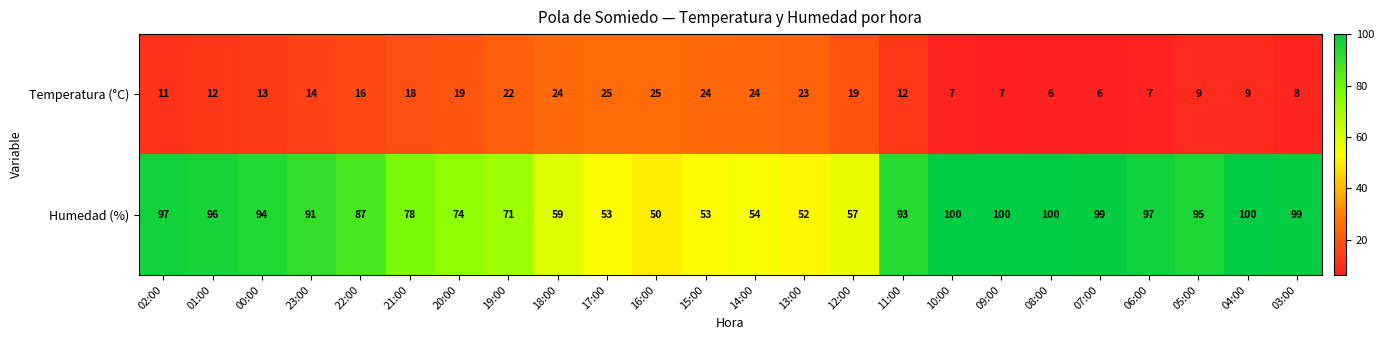

What is the average value of the Humedad (%) series?

81